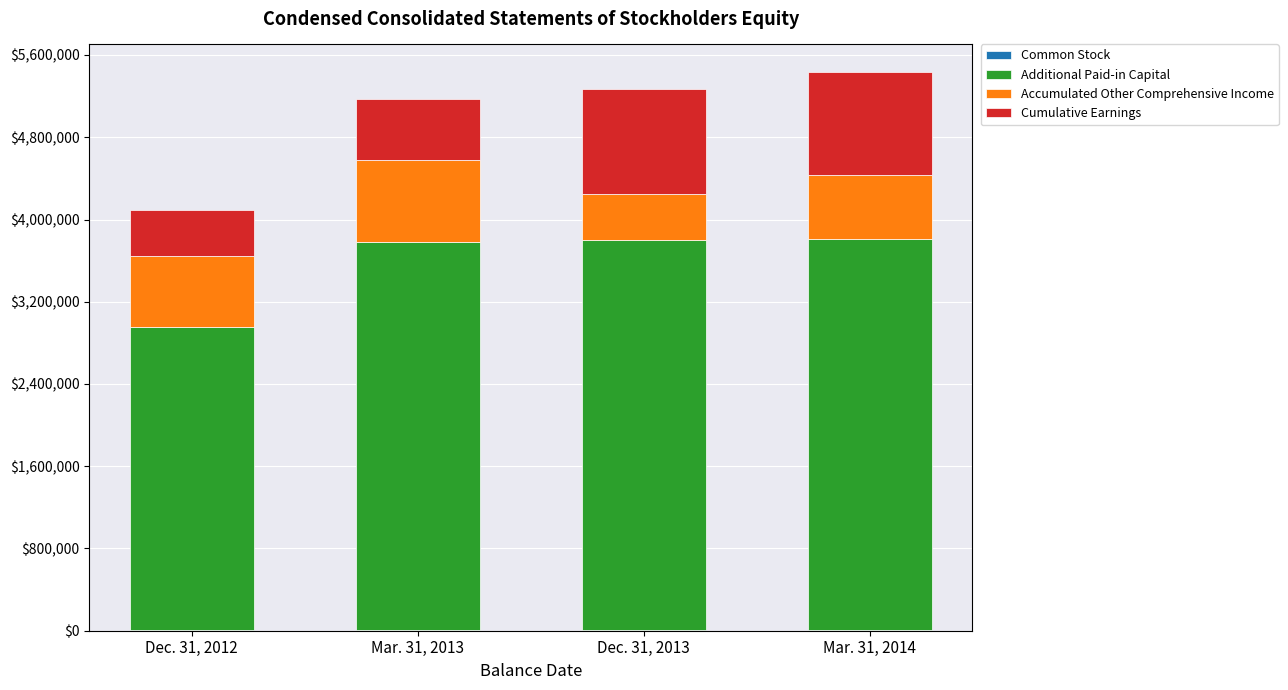

How many categories are shown in the chart?

4